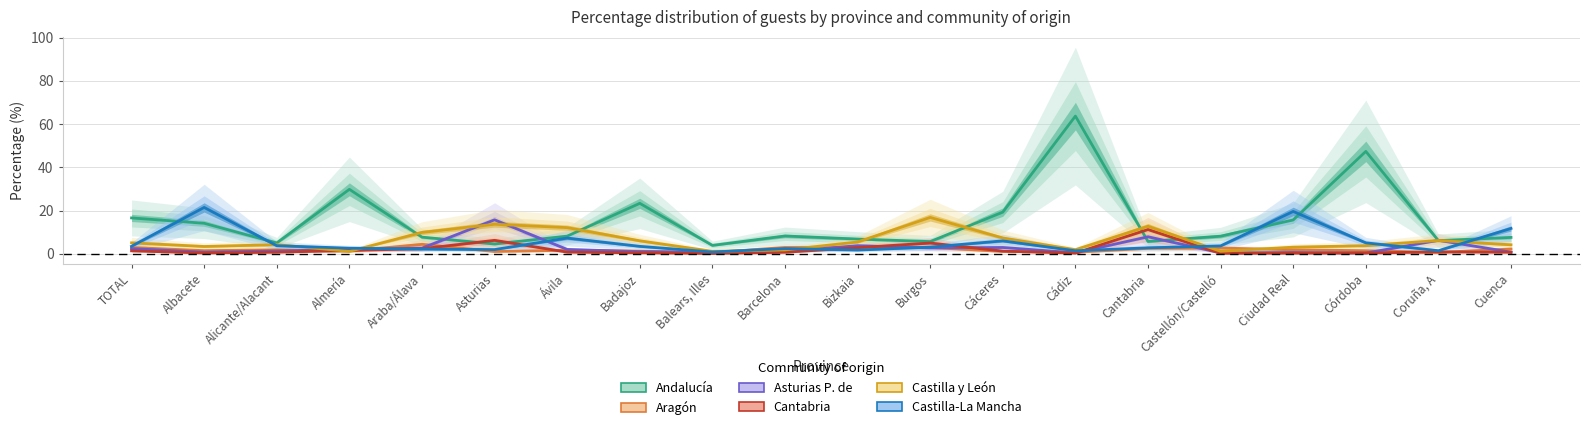

True or false: Andalucía and Aragón intersect in this chart.

False